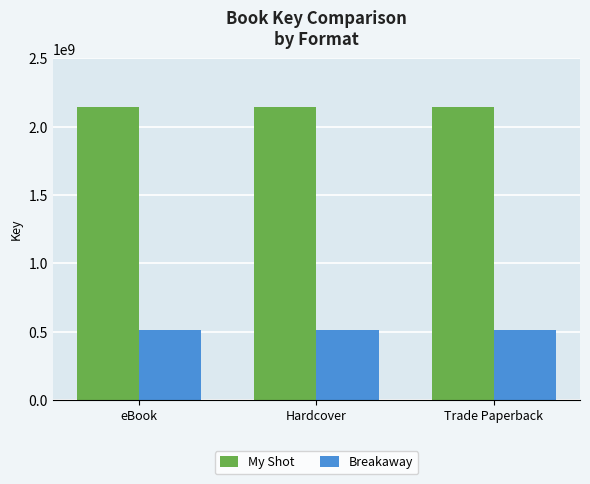

Which series has the largest total across all categories?

My Shot